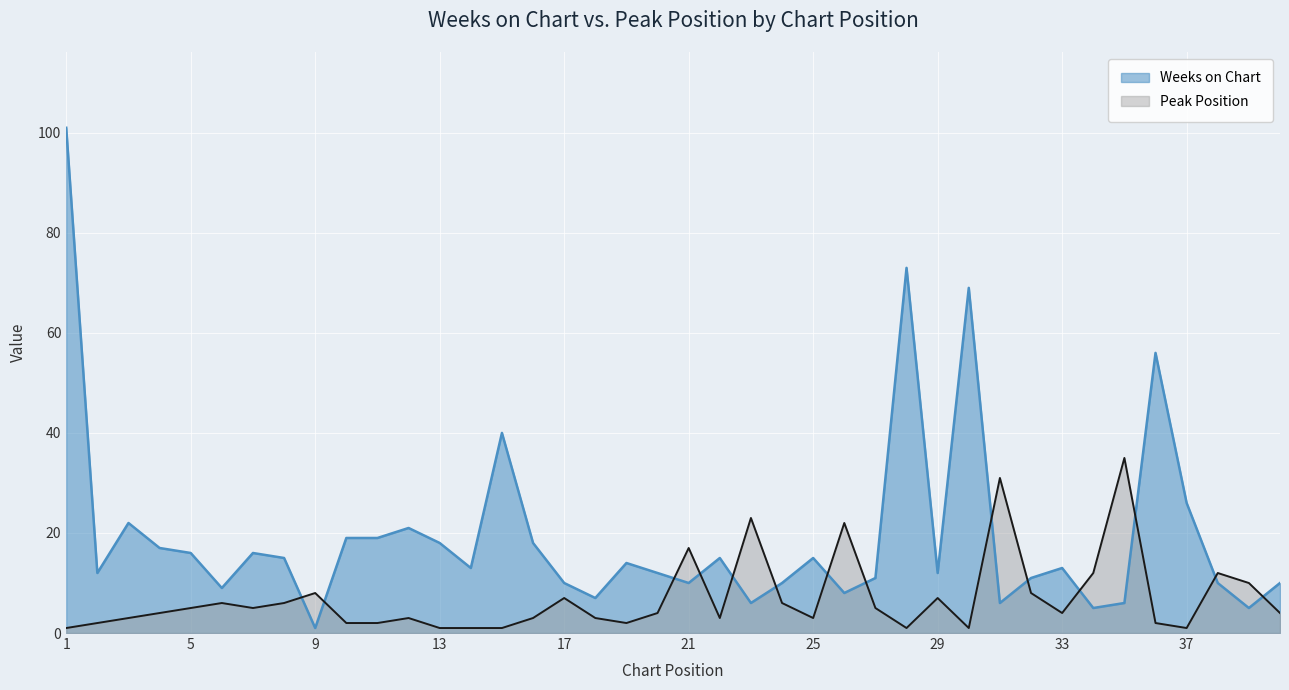

In Peak Position, how many points are lower than both neighbors (excluding endpoints)?

8